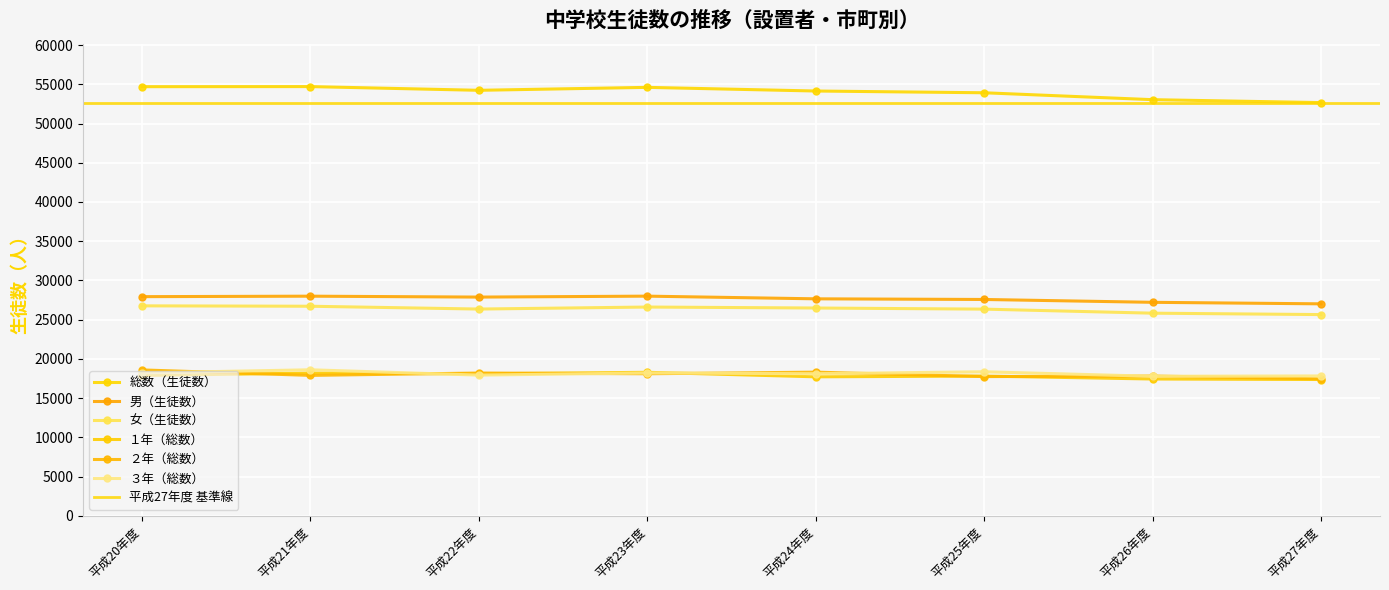

At which category is the sum across all series the highest?

平成21年度